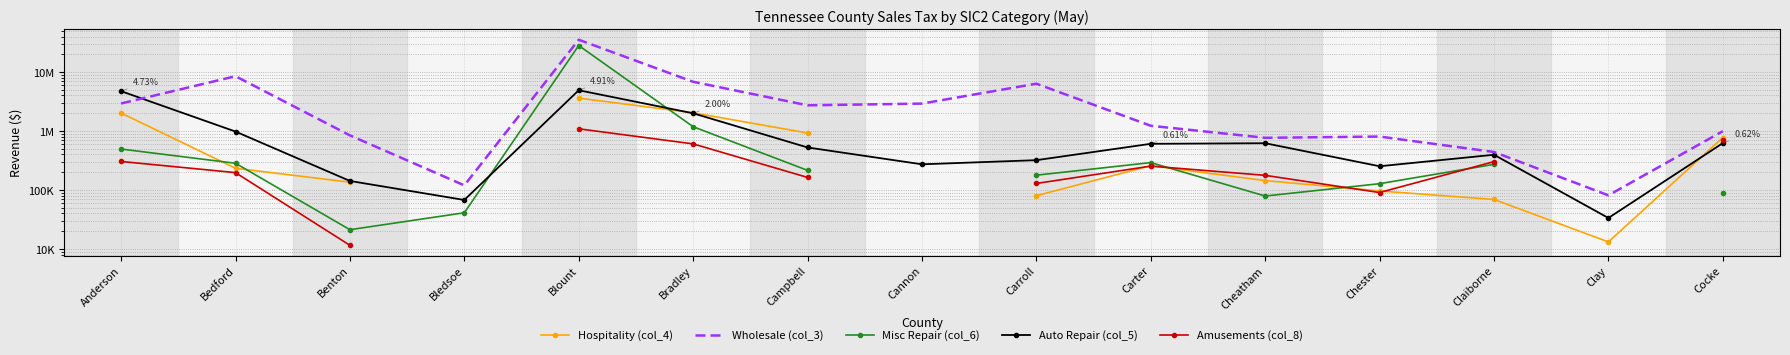

True or false: Misc Repair (col_6) and Wholesale (col_3) intersect in this chart.

False